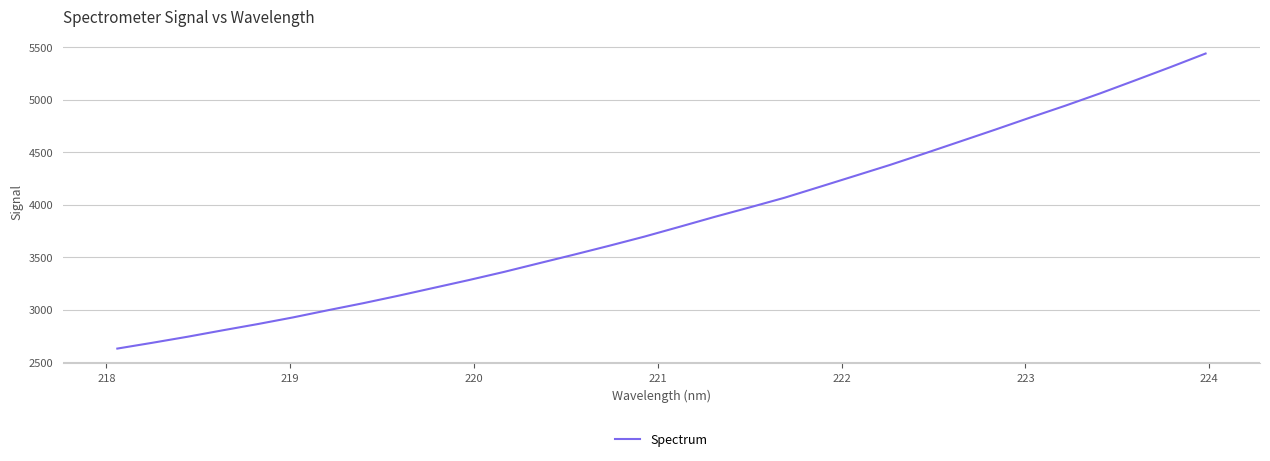

What is the maximum value shown in the chart?

5438.7